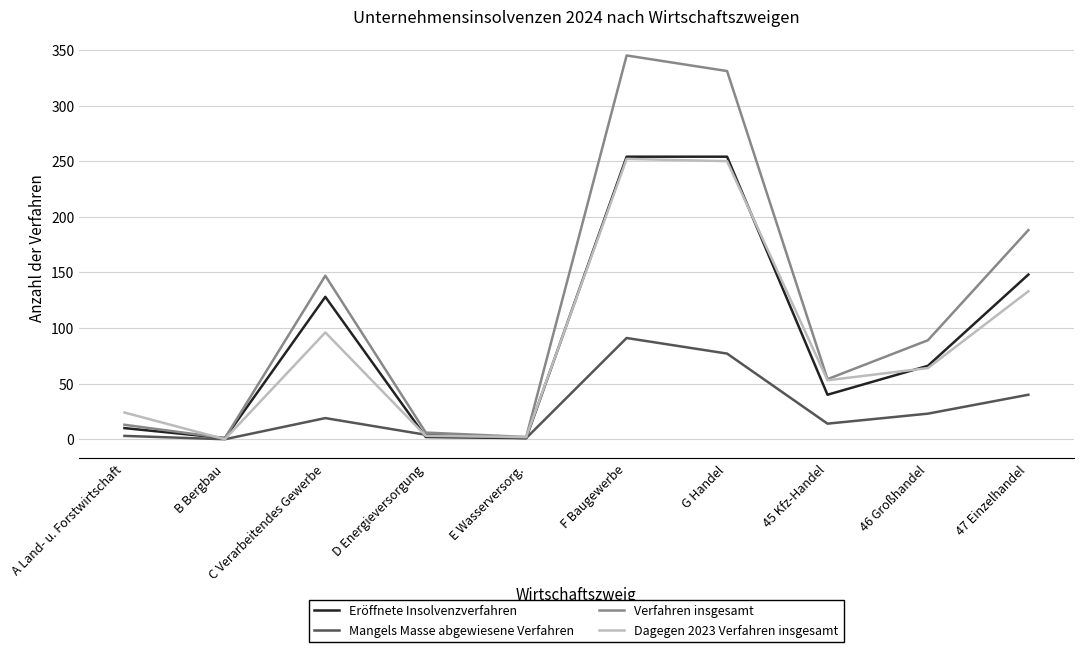

At which category does the chart reach its peak across all series?

F Baugewerbe